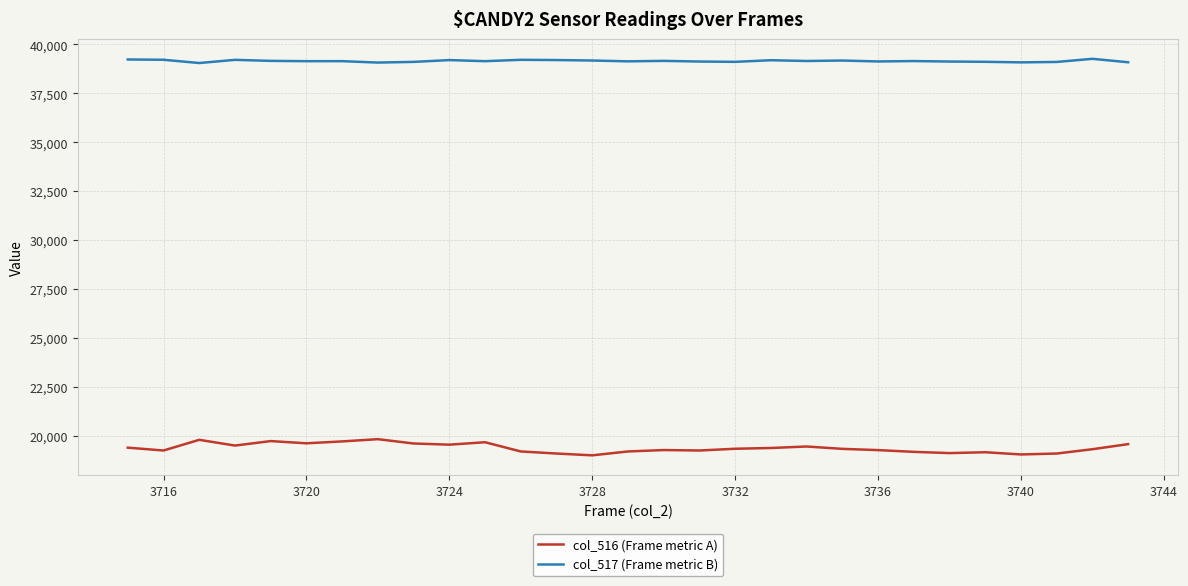

Which series has the largest total across all categories?

col_517 (Frame metric B)